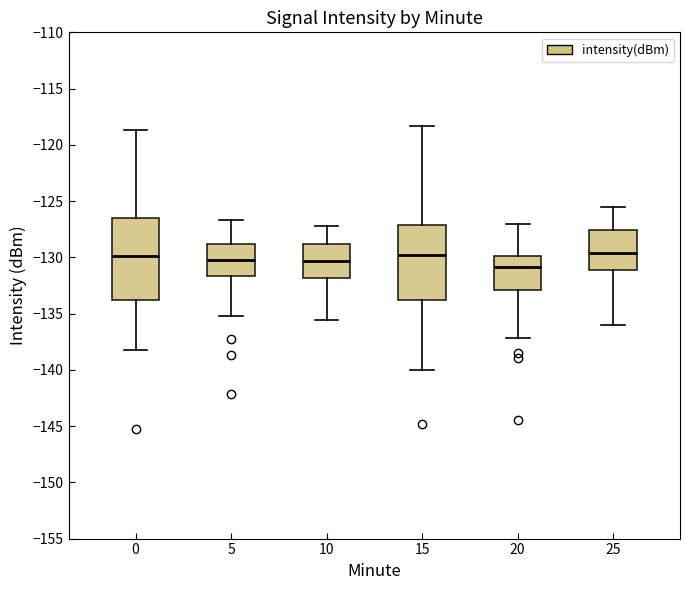

Which box is the tallest, from its lower edge to its upper edge?

0